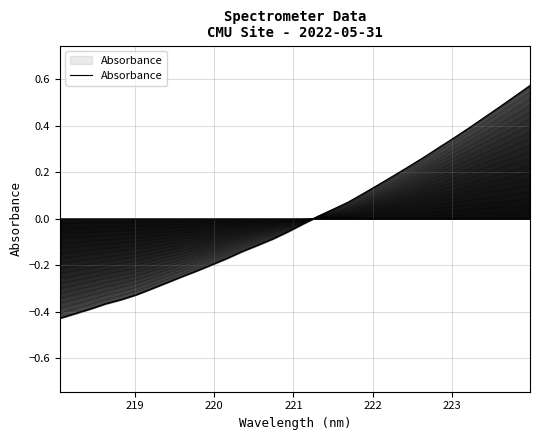

How many categories are shown in the chart?

32